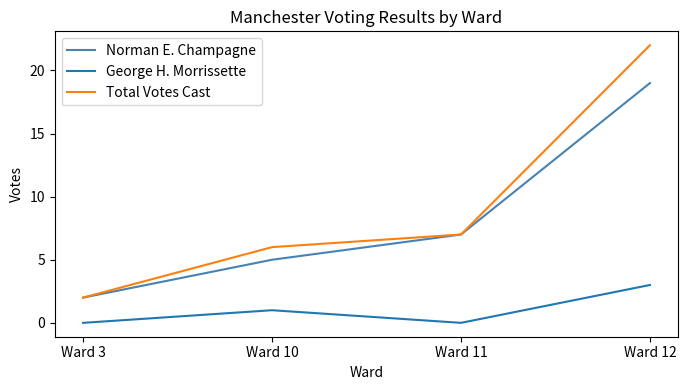

Reading left to right, list all the values displayed in this chart.

Norman E. Champagne: 2	5	7	19
George H. Morrissette: 0	1	0	3
Total Votes Cast: 2	6	7	22